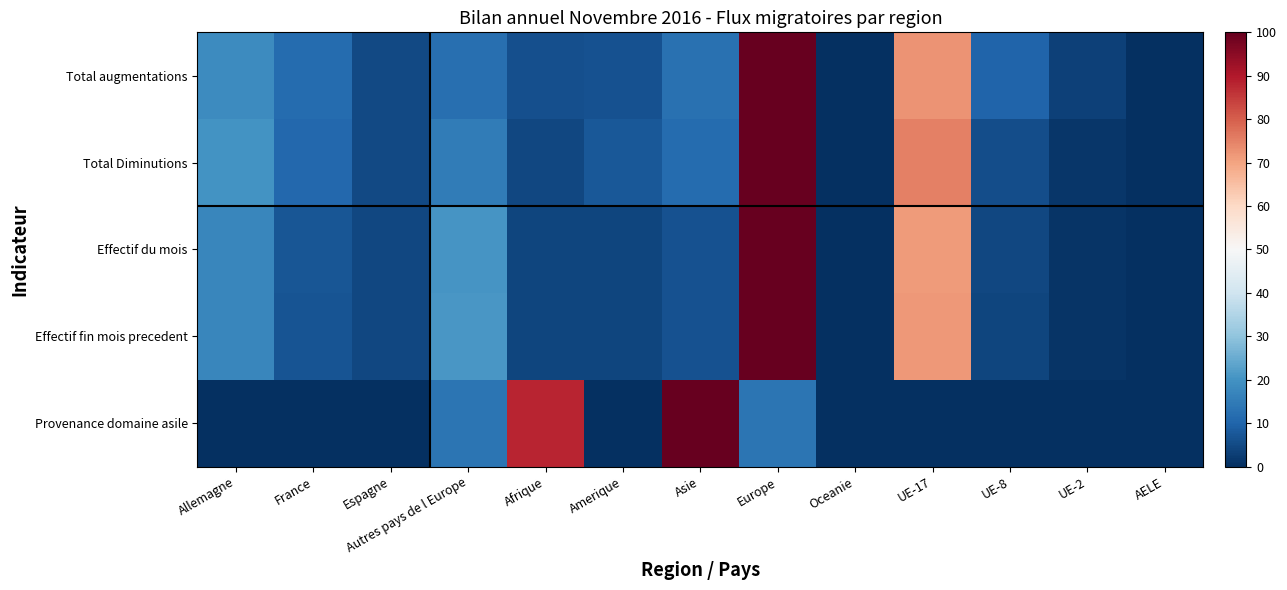

Which series has the largest total across all categories?

Total augmentations